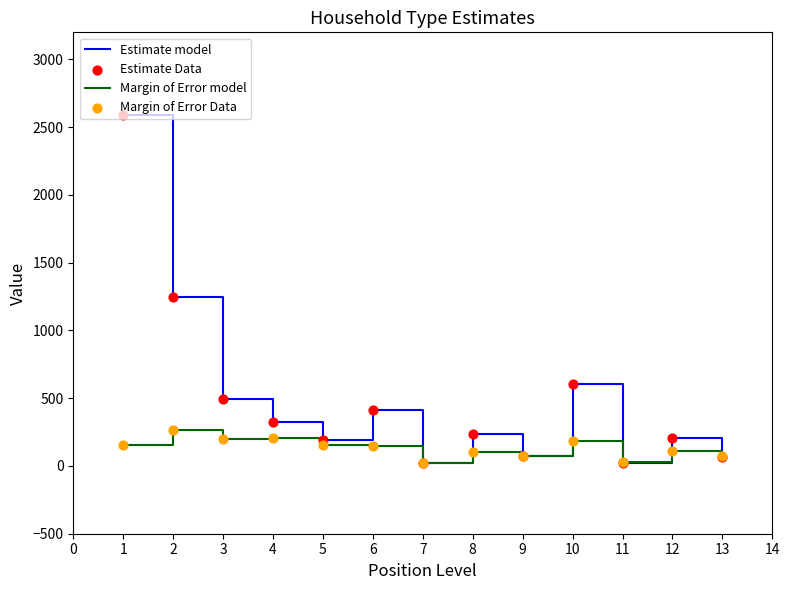

Which series has the largest total across all categories?

Estimate model